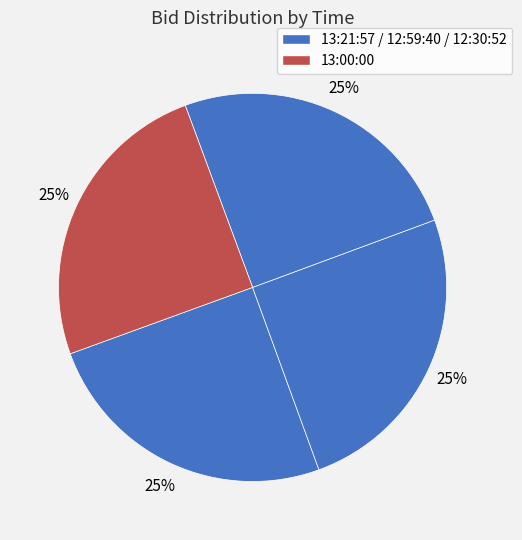

Rank the categories by value from lowest to highest.

12:30:52.800, 13:21:57.131, 12:59:40.049, 13:00:00.661